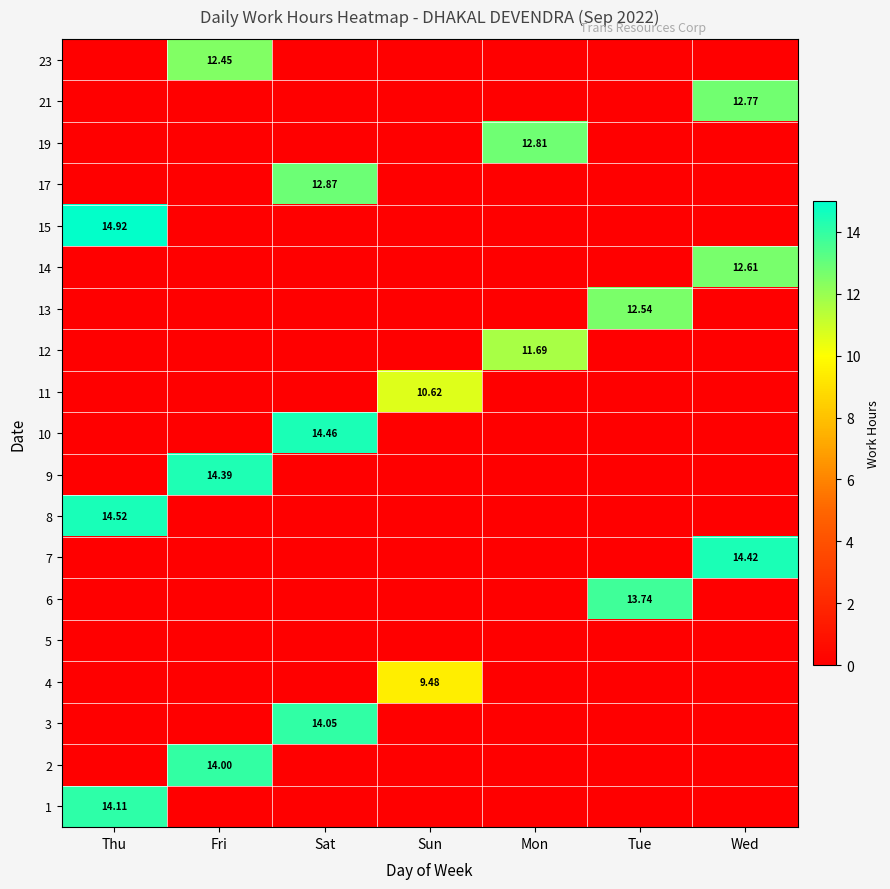

What is the total value across all series at Thu?

43.5